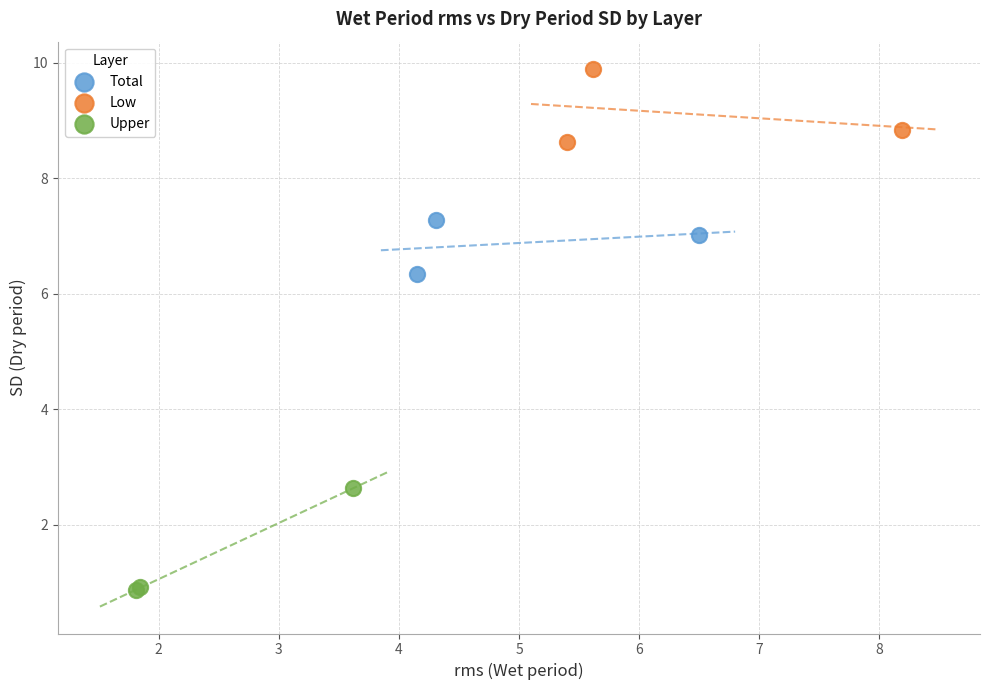

Which series contains the highest Y value?

Low